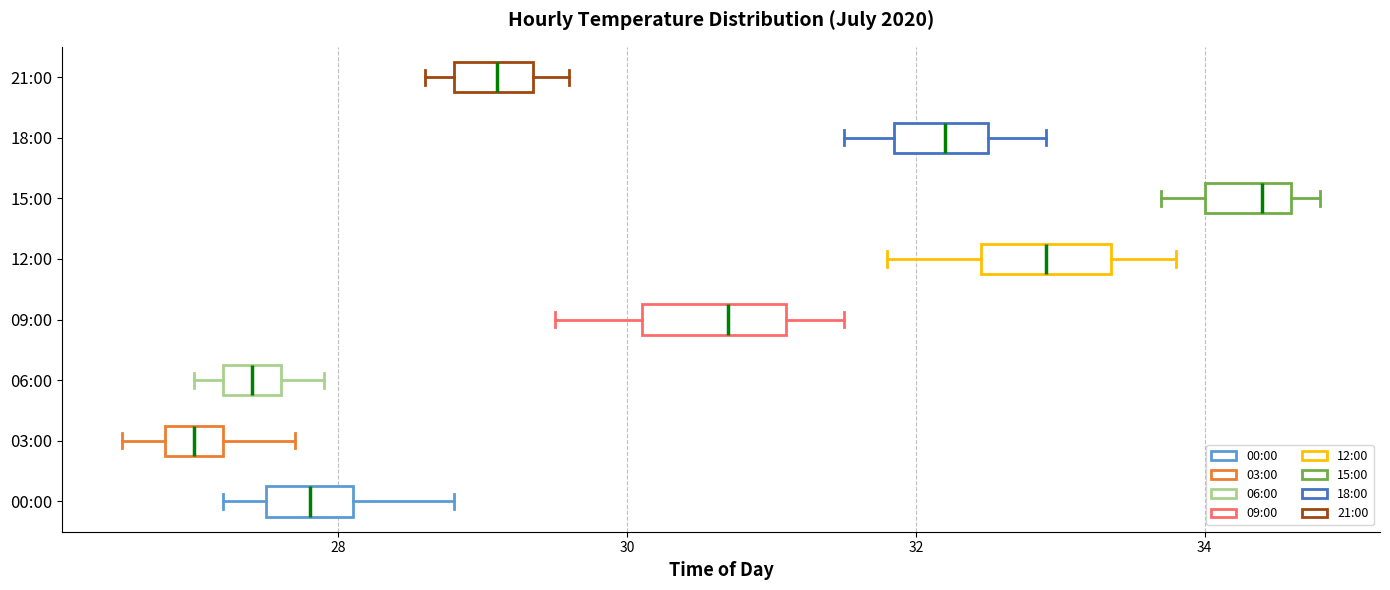

Where does the left whisker of the box for 12:00 end on the x-axis? The values are not printed on the chart, so give them approximately, as read against the axis.

31.8